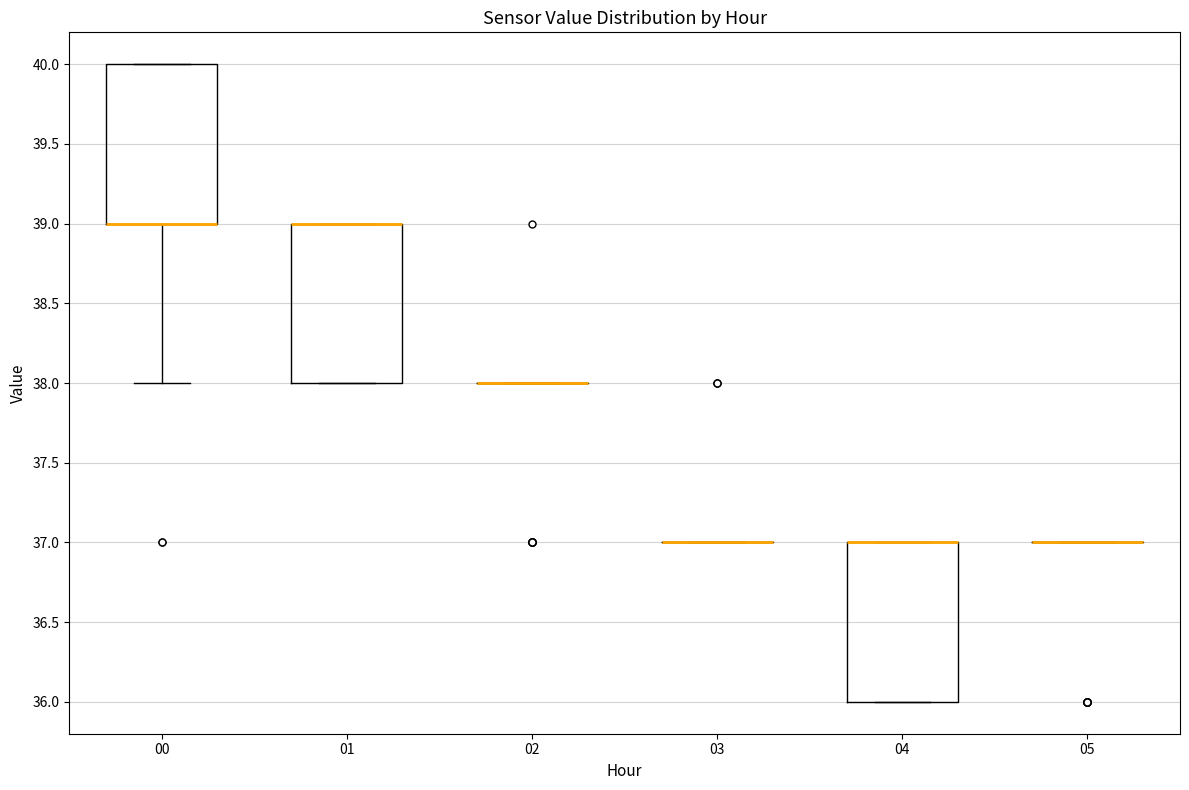

Reading left to right, read every box against the y-axis: the position of its median line, the range the box covers, and the ends of its whiskers. The values are not printed on the chart, so give them approximately, as read against the axis.

00: median 39 (drawn on the box's lower edge), box 39 to 40, whiskers 38 to 40
01: median 39 (drawn on the box's upper edge), box 38 to 39, whiskers 38 to 39
02: box collapsed to a line at 38, whiskers 38 to 38
03: box collapsed to a line at 37, whiskers 37 to 37
04: median 37 (drawn on the box's upper edge), box 36 to 37, whiskers 36 to 37
05: box collapsed to a line at 37, whiskers 37 to 37